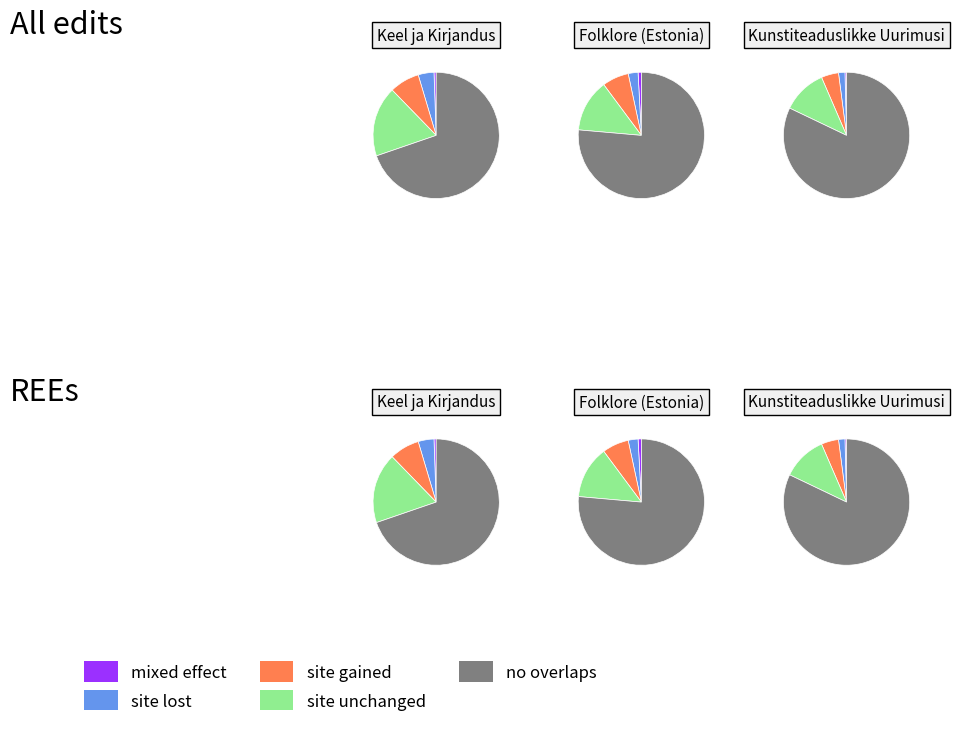

To the nearest percent, what portion does Kunstiteaduslikke Uurimusi represent?

21%